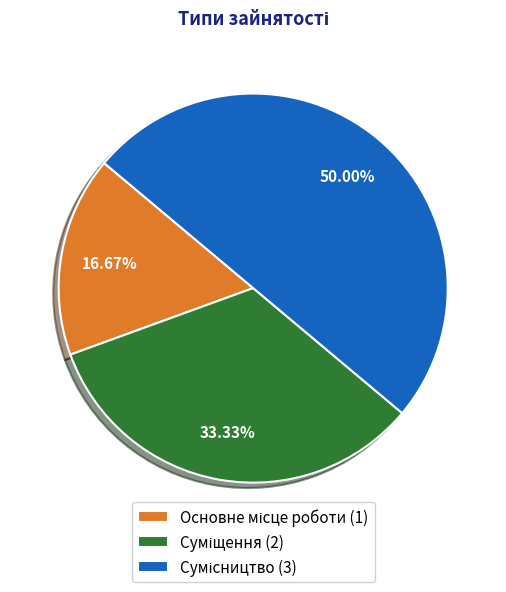

What percentage is the Суміщення slice, to the nearest percent?

33%